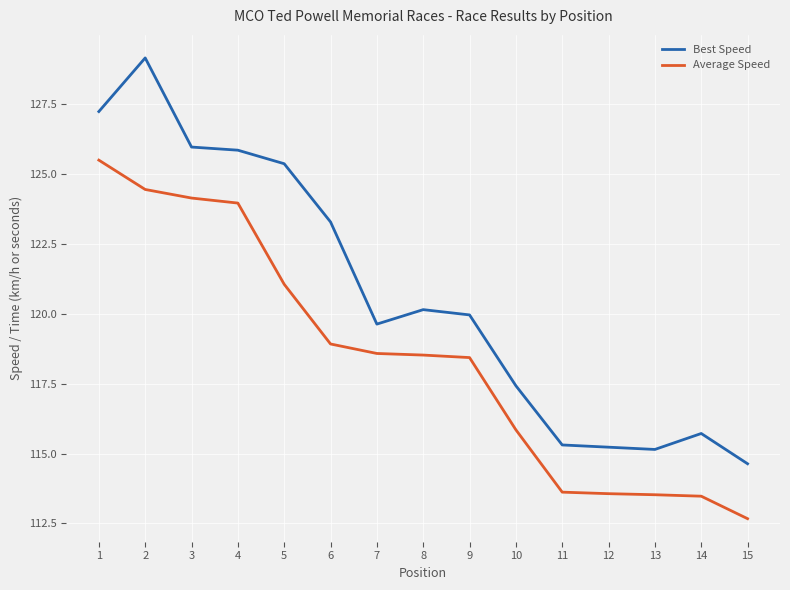

Is the value of Average Speed at 15 greater than the value of Best Speed at 4?

No